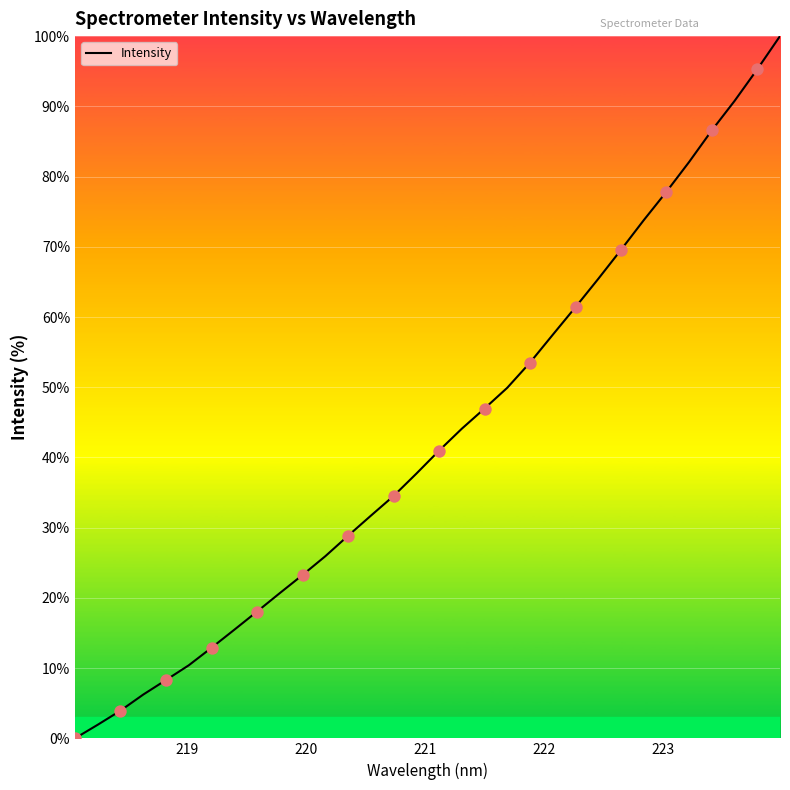

What is the greatest value displayed?

100.0